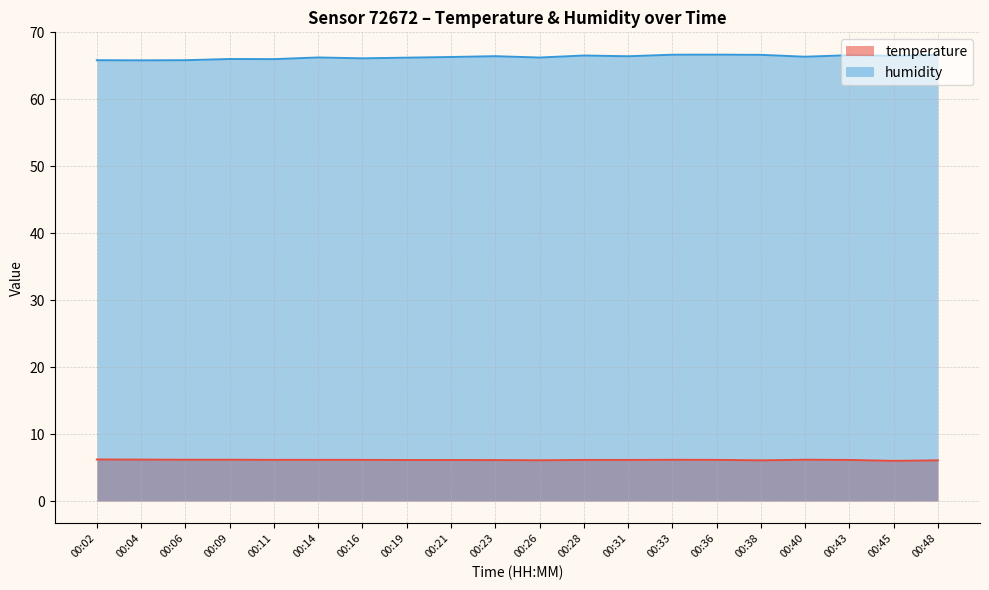

True or false: humidity and temperature intersect in this chart.

False